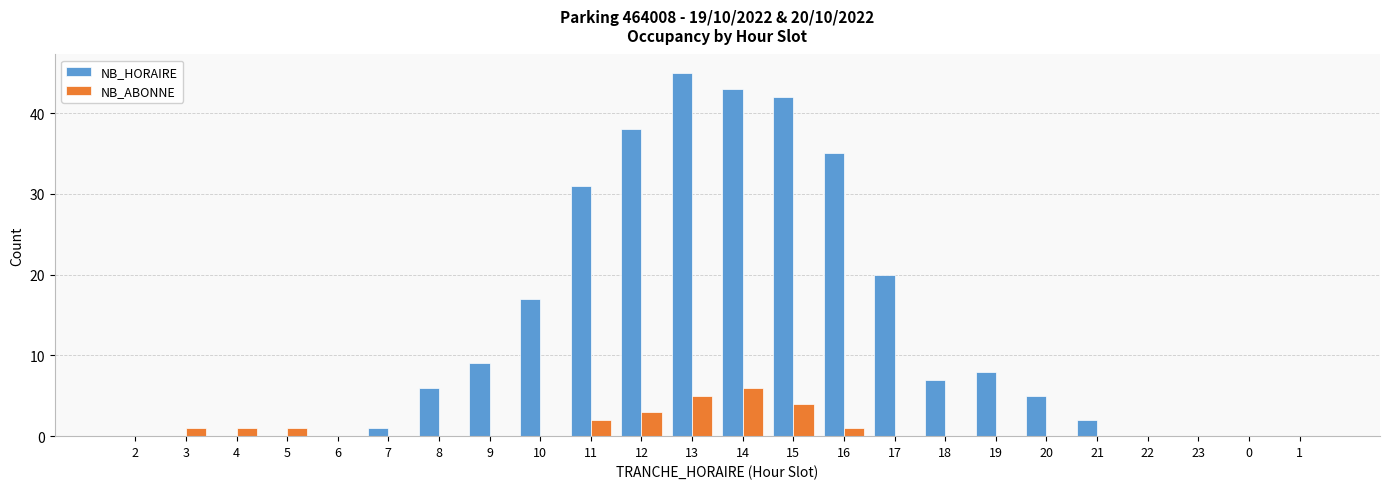

Is it true that NB_HORAIRE equals 17 at 10?

True